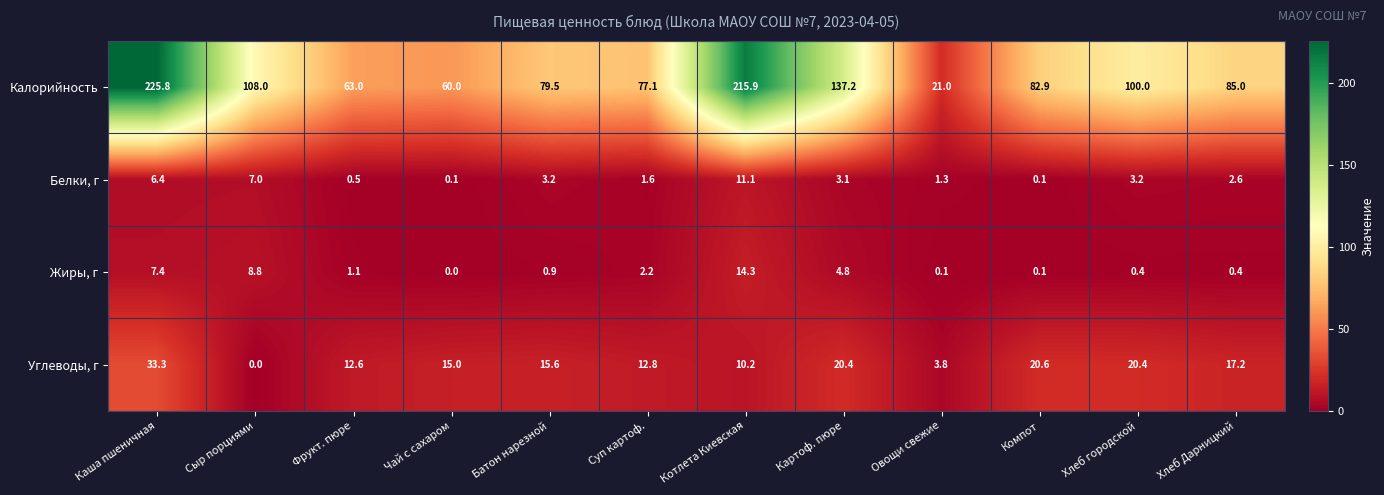

What is the highest value of the Жиры, г series?

14.3